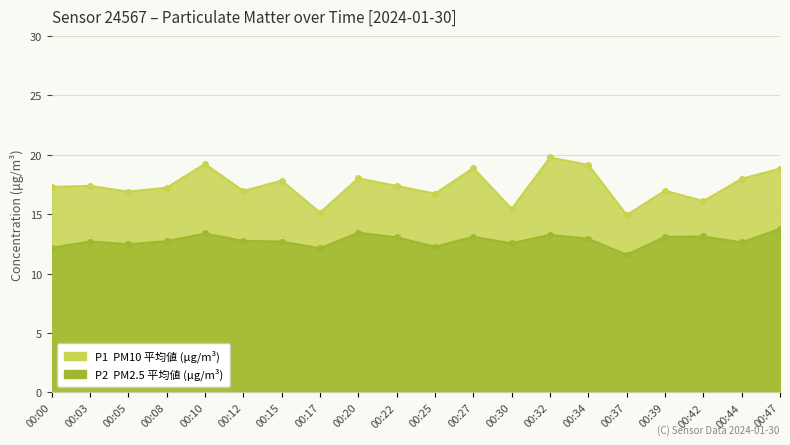

The P2 series shows 22.4 at 00:42. True or false?

False